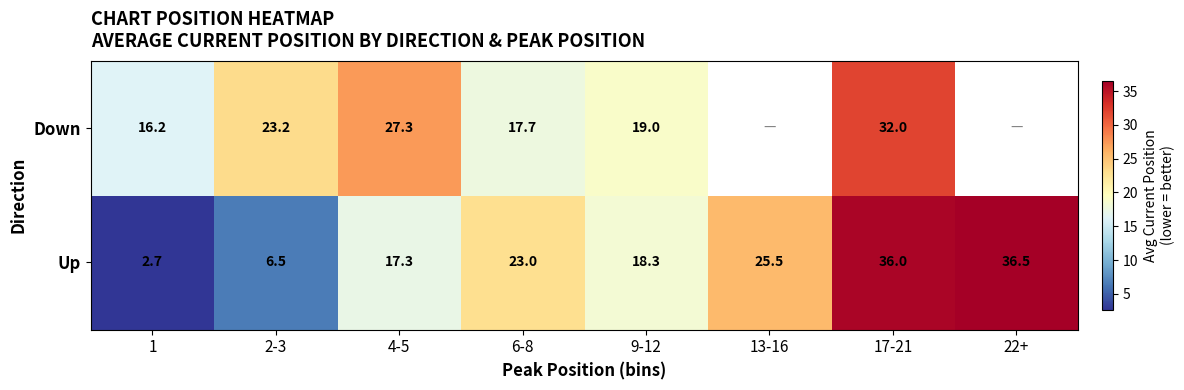

How many series are shown in this chart?

2